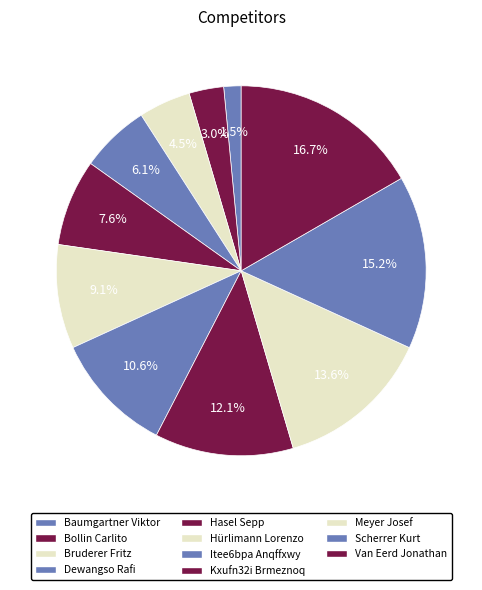

What portion of the pie excludes Hürlimann Lorenzo?

90.9%